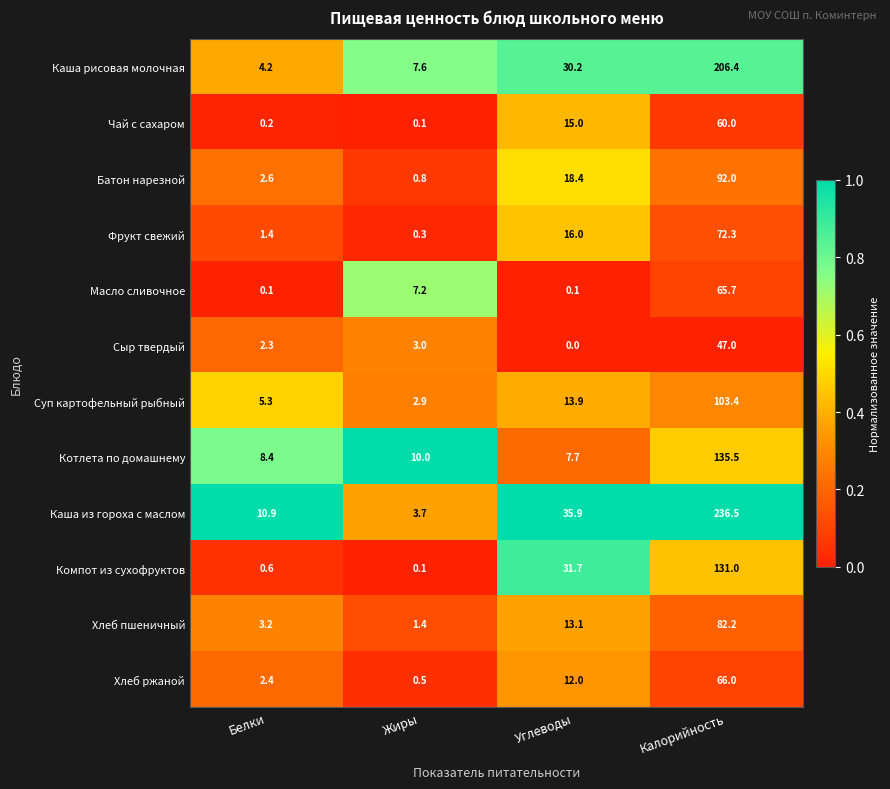

At which category is the sum across all series the highest?

Калорийность